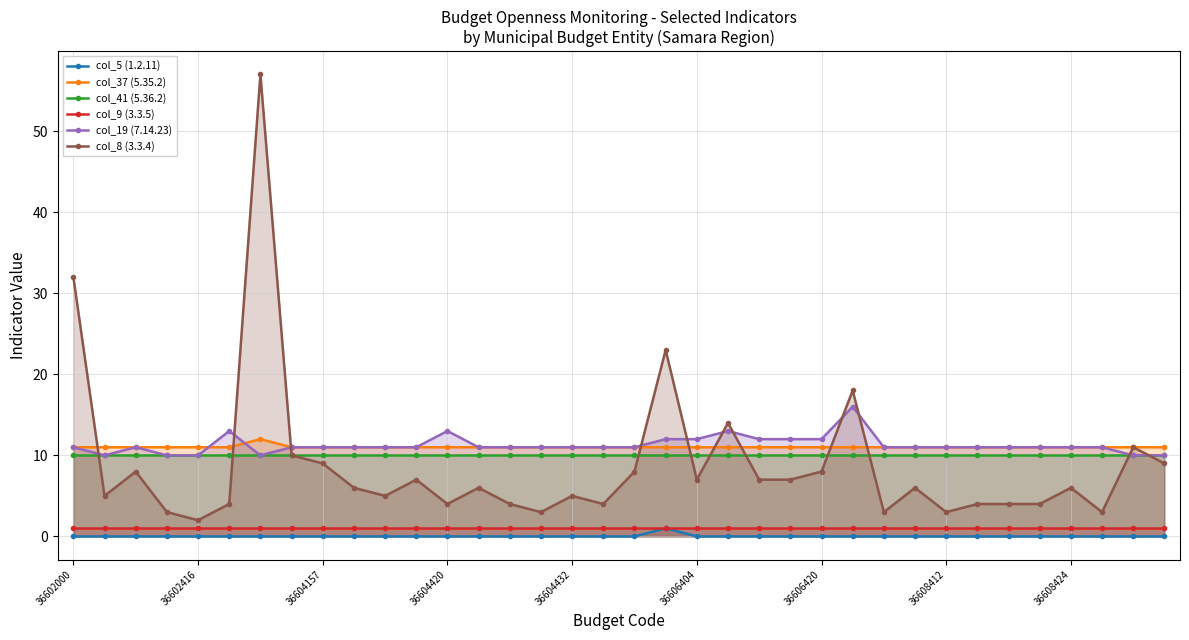

True or false: col_19 (7.14.23) and col_8 (3.3.4) cross at least once.

True